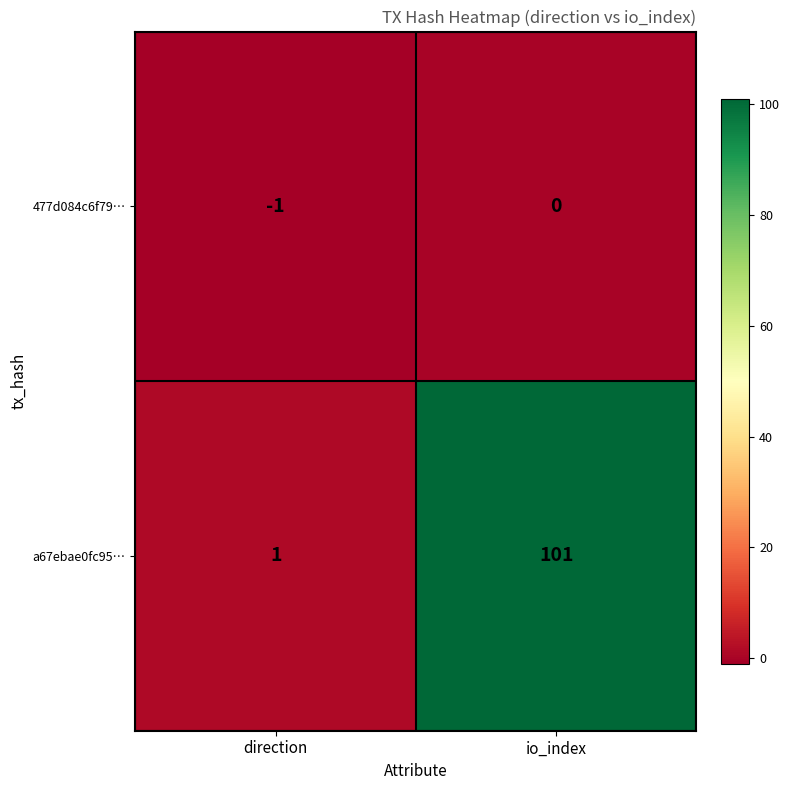

At io_index, list the series in order from largest to smallest.

a67ebae0fc95…, 477d084c6f79…